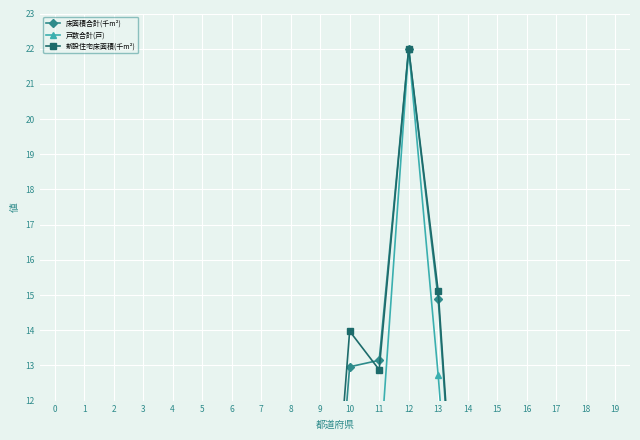

The 床面積合計(千m²) series shows 5.4 at 7. True or false?

True